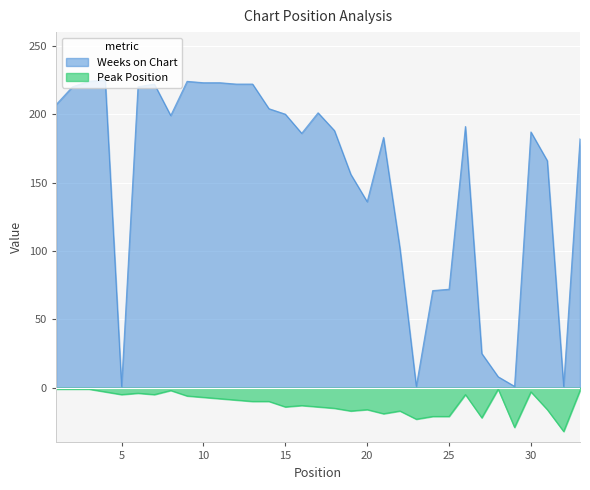

What is the difference between the maximum and second lowest values in the Weeks on Chart series?

224